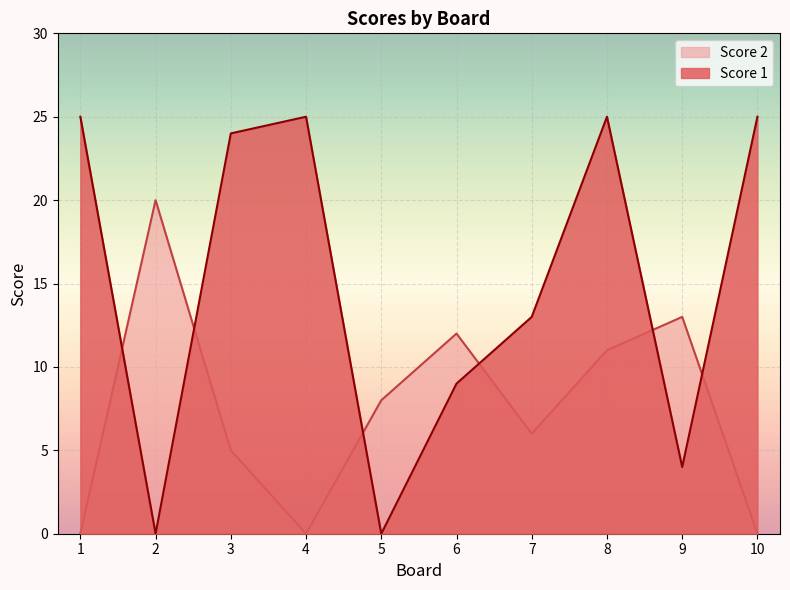

How many data points in Score 2 are less than 8?

5